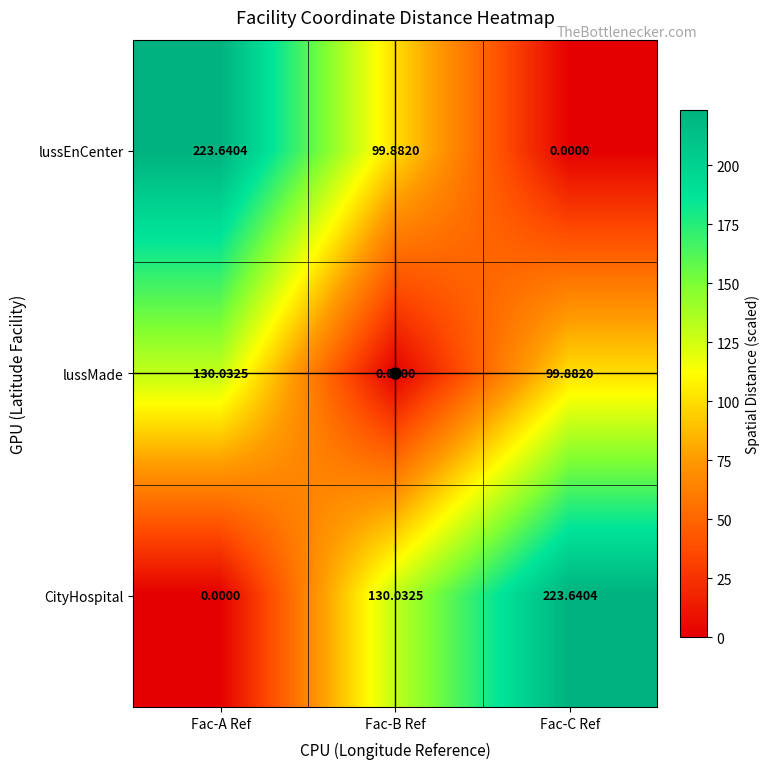

List the labels in order of lussEnCenter value, largest first.

Fac-A Ref, Fac-B Ref, Fac-C Ref